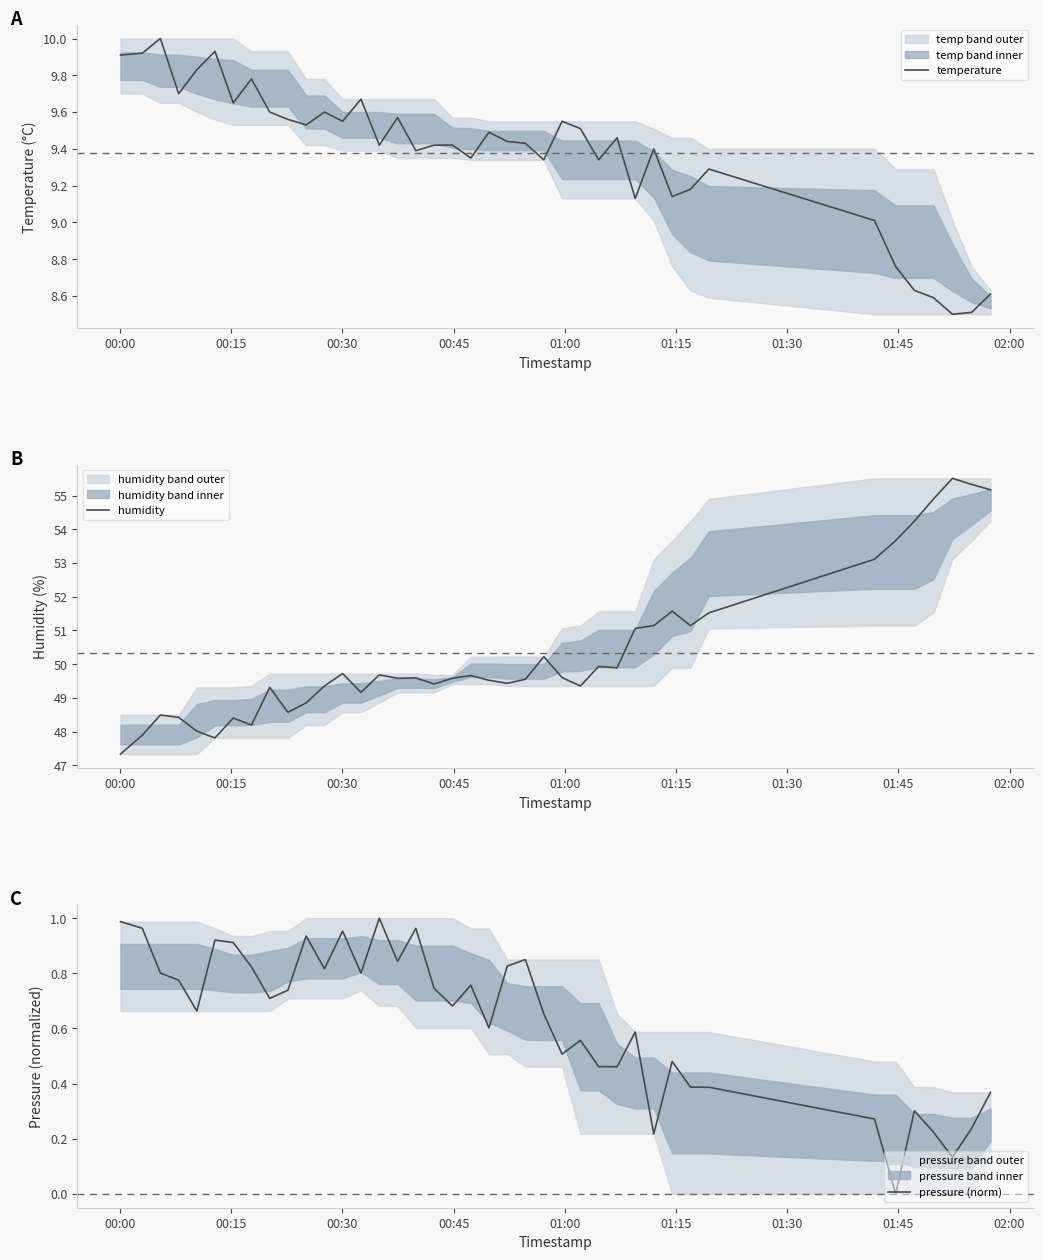

What is the minimum value for humidity?

47.3